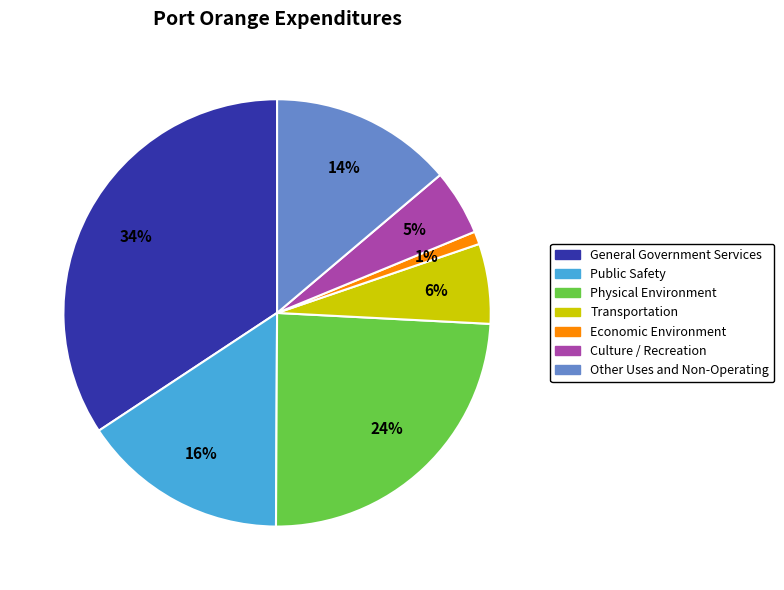

To the nearest percent, what is the average slice percentage?

14%